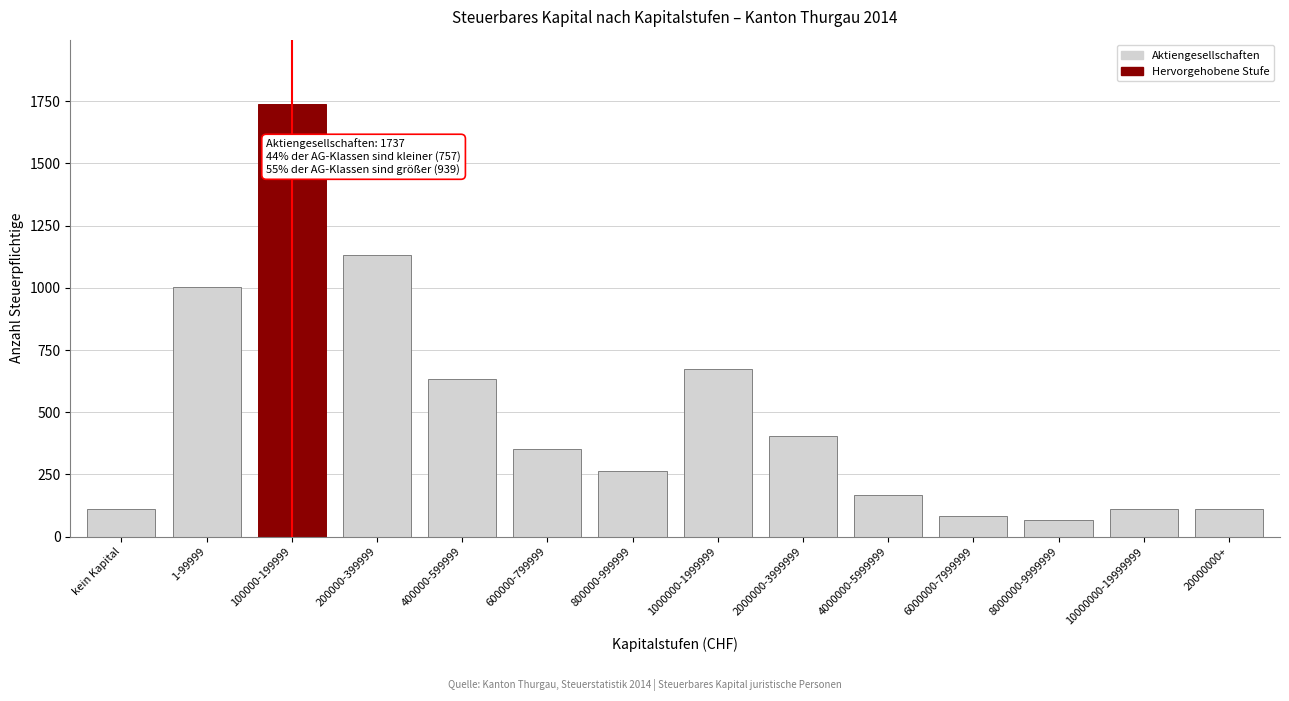

Reading left to right, list all the values displayed in this chart.

kein Kapital=110	1-99999=1004	100000-199999=1737	200000-399999=1132	400000-599999=635	600000-799999=351	800000-999999=263	1000000-1999999=673	2000000-3999999=405	4000000-5999999=169	6000000-7999999=84	8000000-9999999=66	10000000-19999999=110	20000000+=110